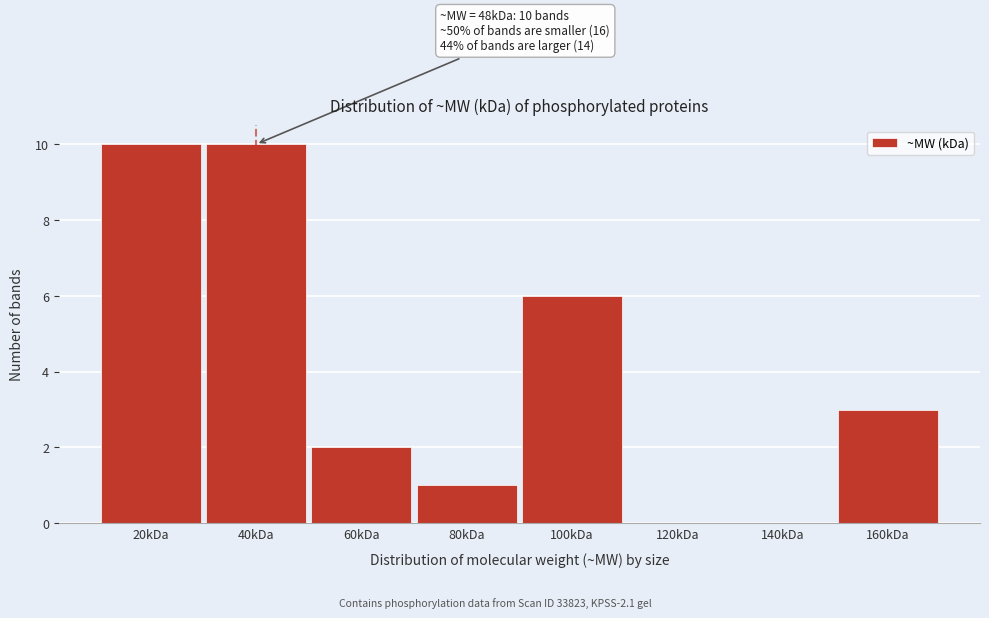

Reading left to right, transcribe all the data shown in this chart.

20kDa=10	40kDa=10	60kDa=2	80kDa=1	100kDa=6	120kDa=0	140kDa=0	160kDa=3